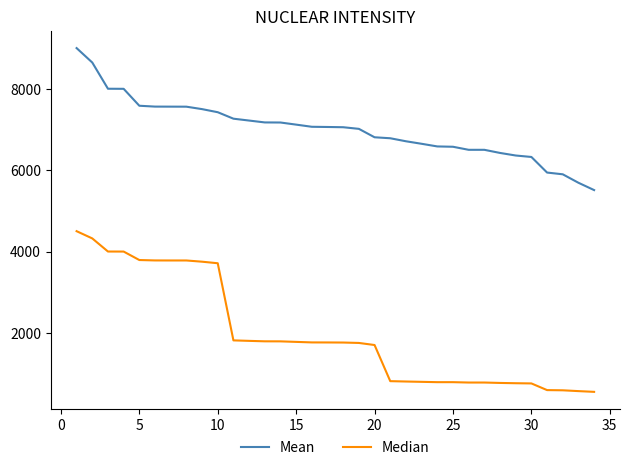

Which series has the largest range (max minus min)?

Median